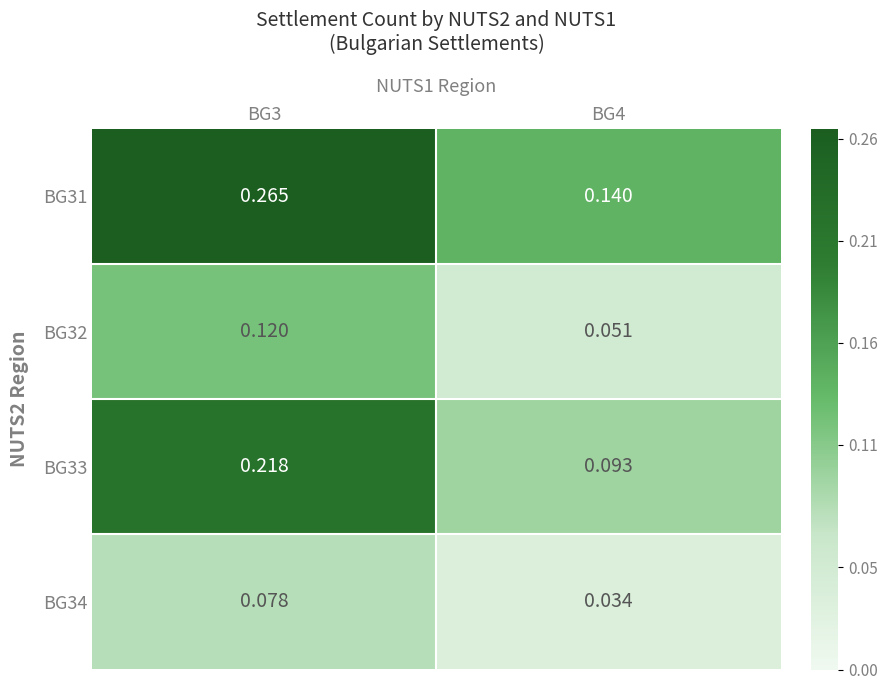

Between BG3 and BG4, which series saw the biggest shift?

BG31